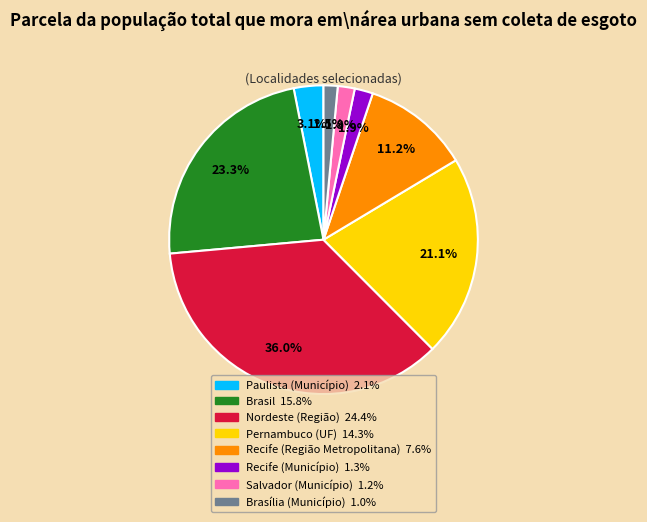

Is there a majority slice in this chart?

No